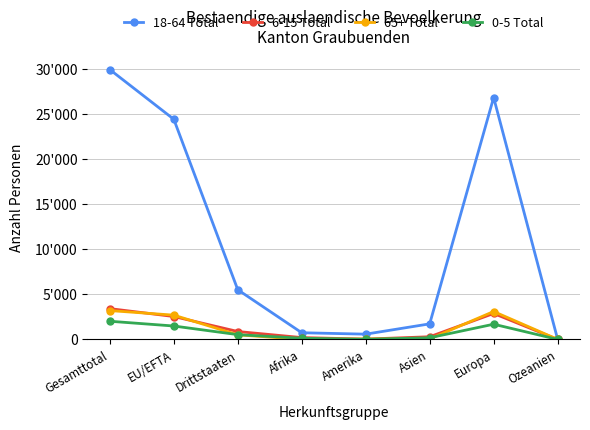

What are all the series names shown in the legend?

18-64 Total, 6-15 Total, 65+ Total, 0-5 Total